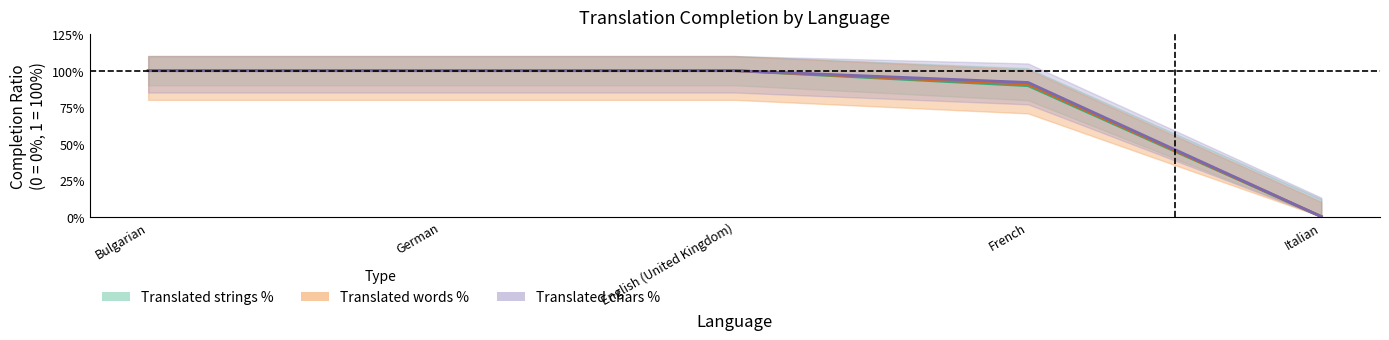

How many lines are shown in the chart?

3